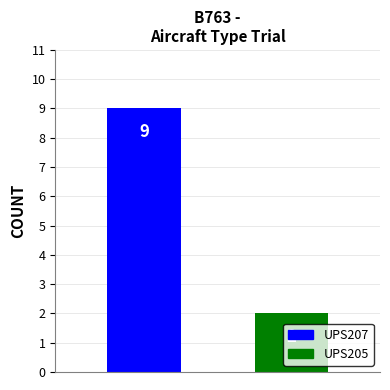

Reading left to right, what are all the values shown in this chart?

UPS207: 9
UPS205: 2